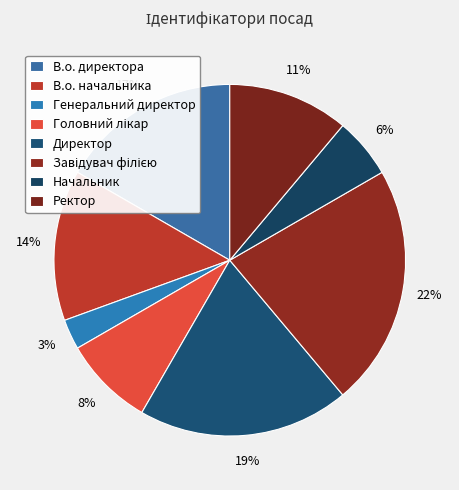

Count the number of slices in the pie.

8